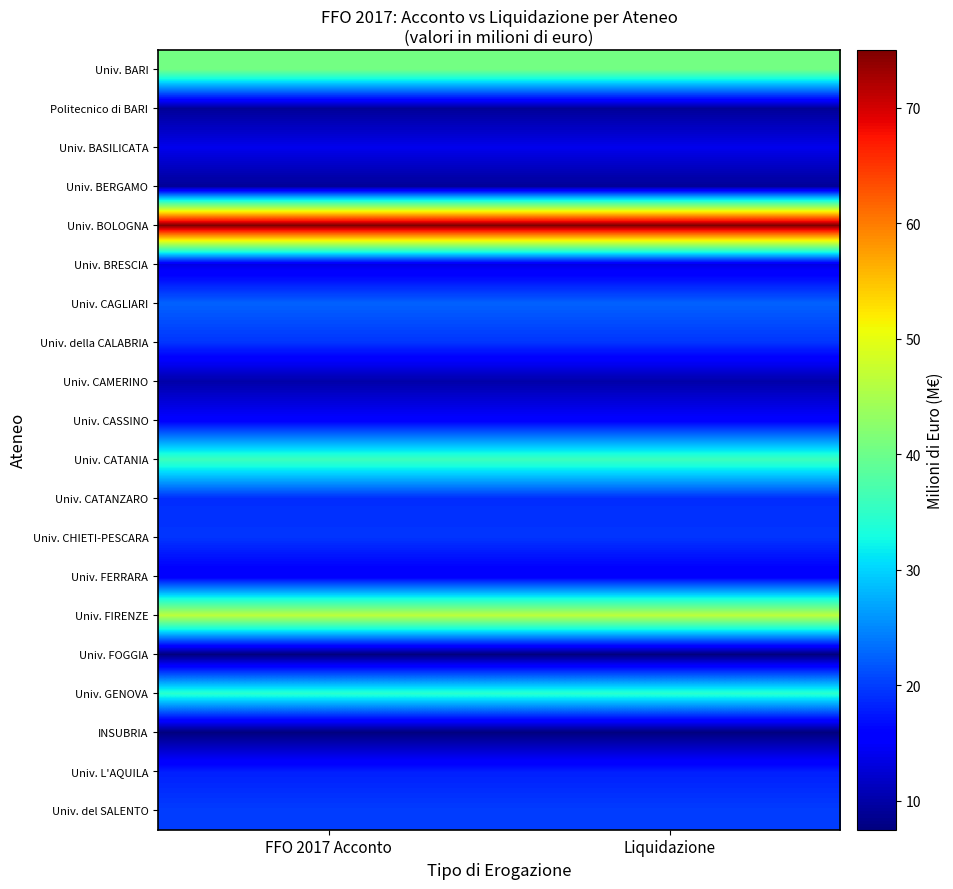

What is the total value across all series at FFO 2017 Acconto?

452.0